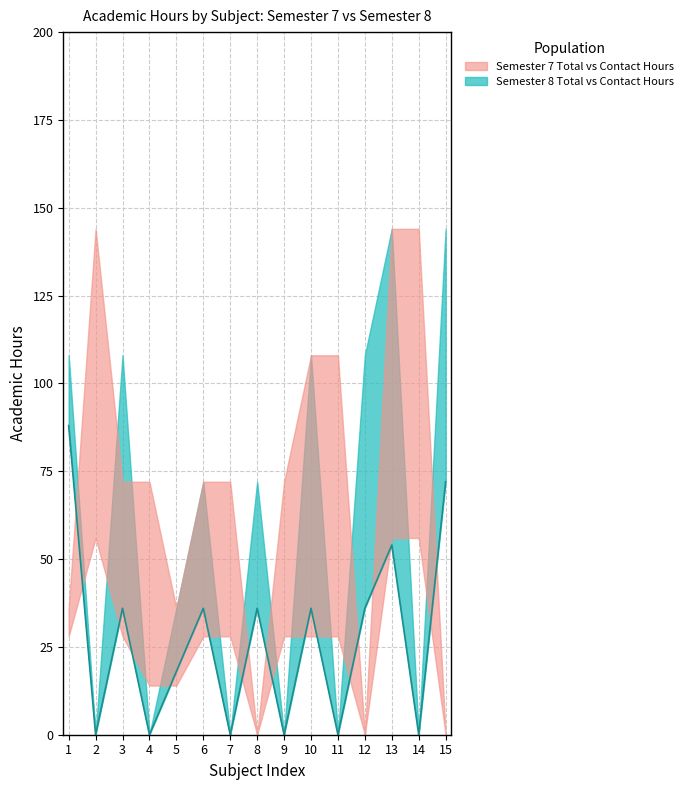

The value at 9 is -55. True or false?

False